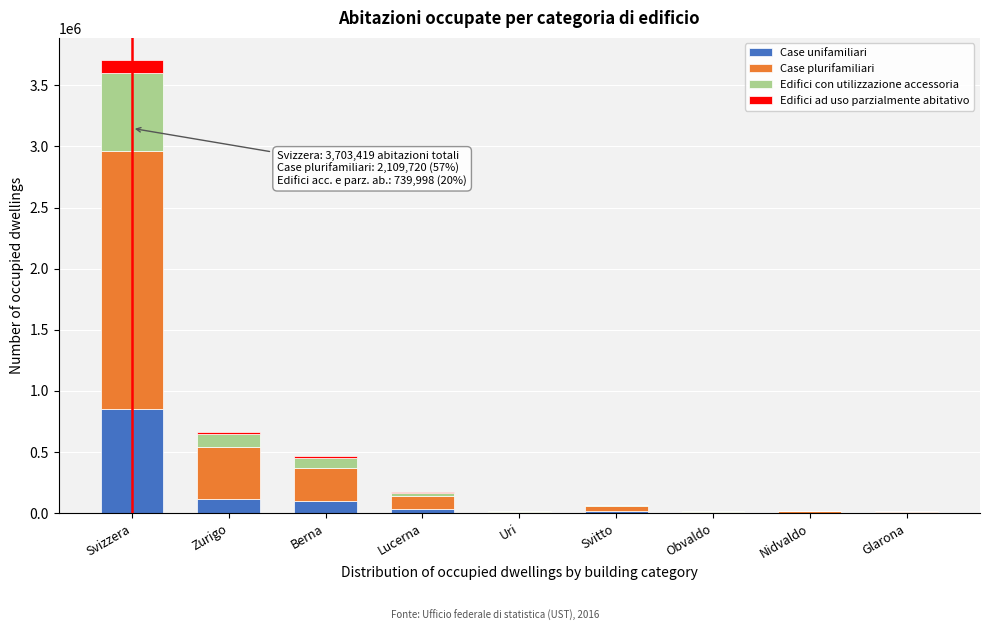

The Case unifamiliari series shows 853701 at Svizzera. True or false?

True